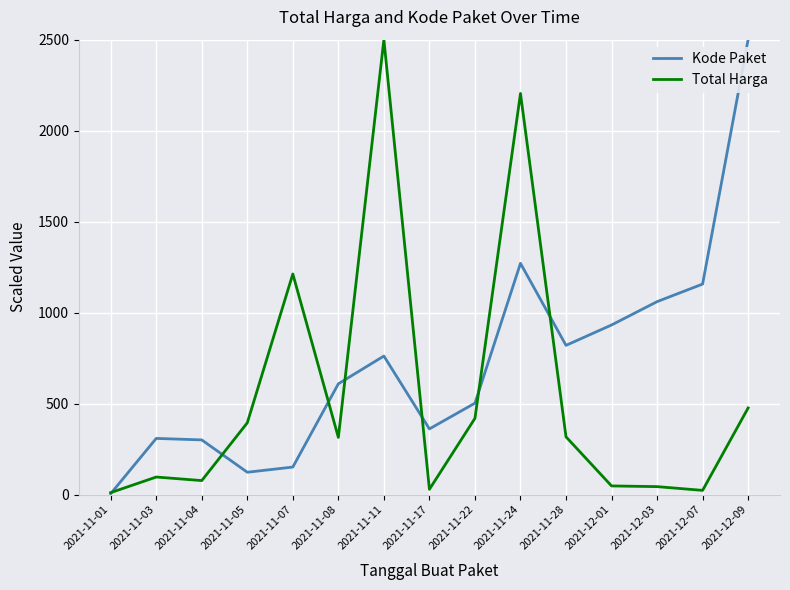

The Total Harga series shows 594.3 at 2021-11-05. True or false?

False